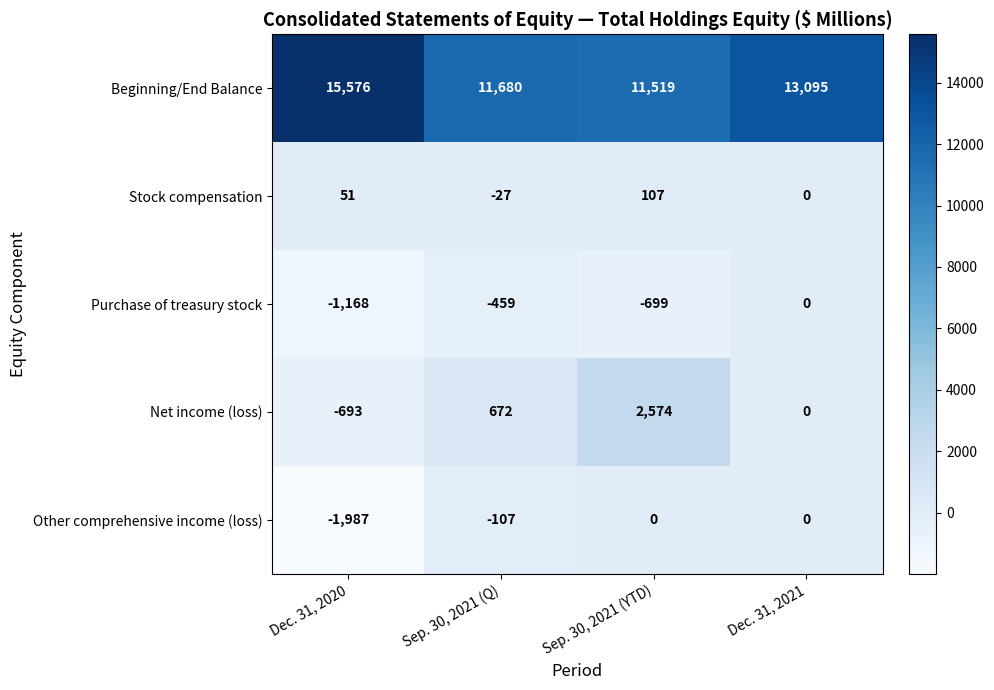

Where is Purchase of treasury stock nearest to the value -584?

Sep. 30, 2021 (YTD)